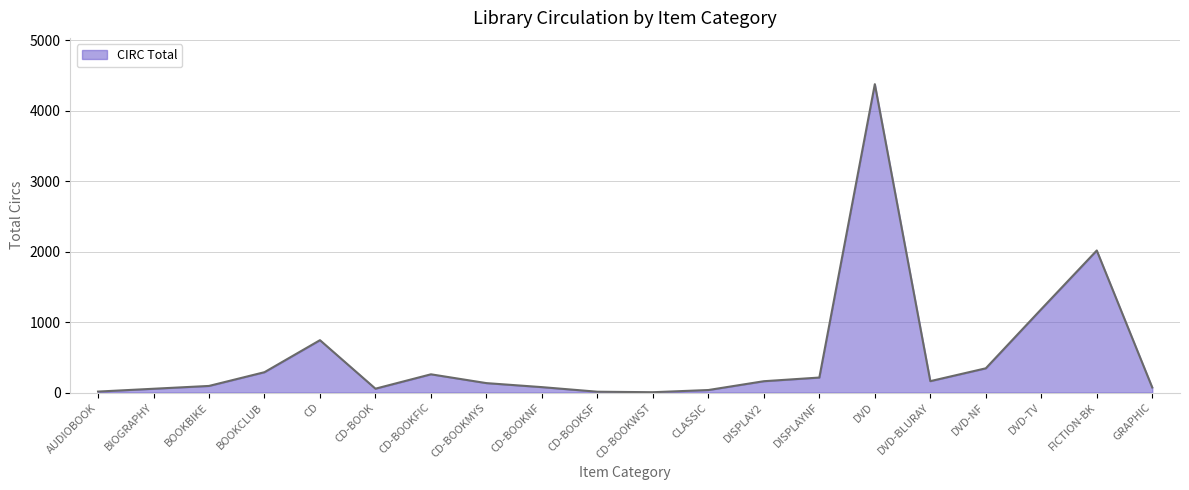

Count the number of data series in this chart.

1